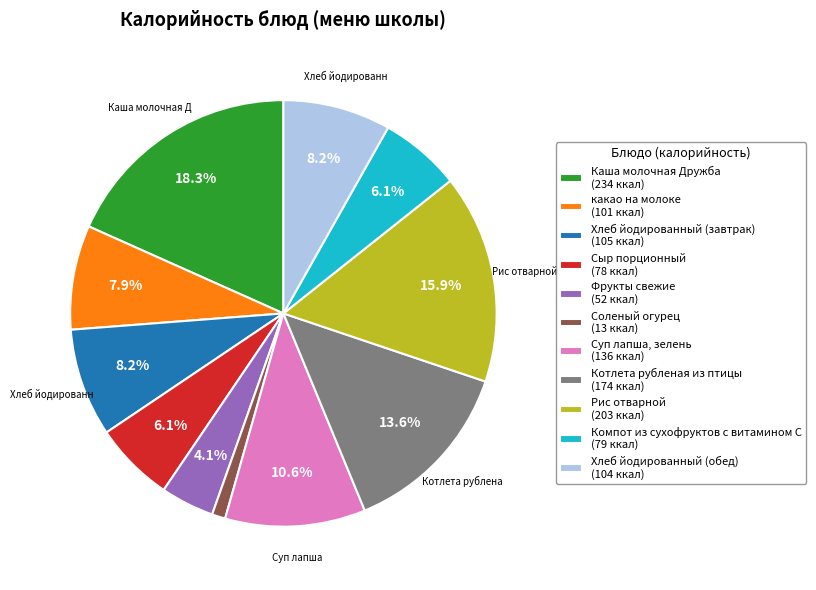

Combined, do Хлеб йодированный (завтрак) and Сыр порционный account for over 50%?

No